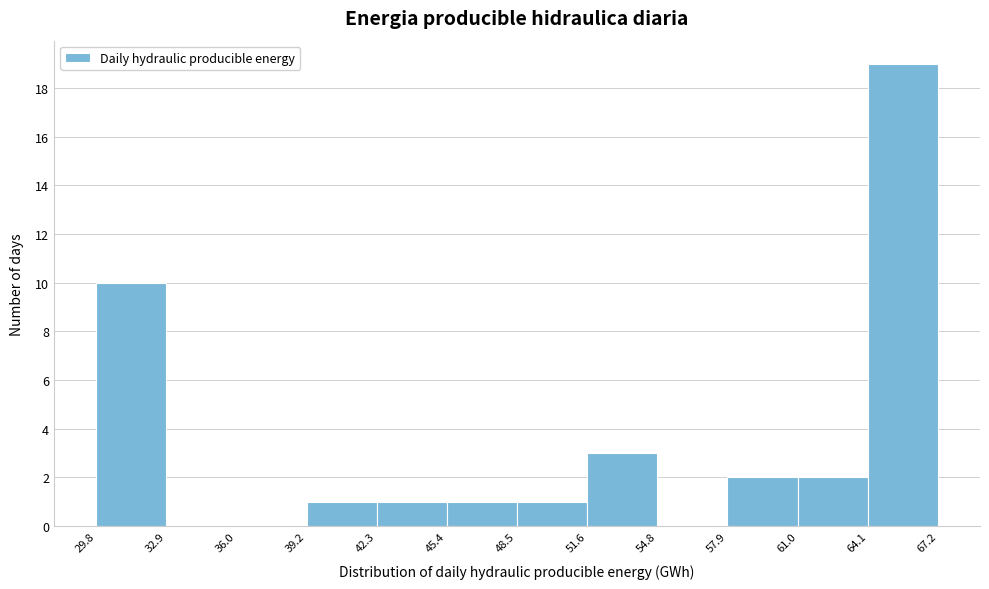

Reading left to right, list every bar in this chart as the range it spans on the x-axis followed by its height. The values are not printed on the chart, so give them approximately, as read against the axis.

29.8 to 32.9: 10
32.9 to 36.0: 0
36.0 to 39.2: 0
39.2 to 42.3: 1
42.3 to 45.4: 1
45.4 to 48.5: 1
48.5 to 51.6: 1
51.6 to 54.8: 3
54.8 to 57.9: 0
57.9 to 61.0: 2
61.0 to 64.1: 2
64.1 to 67.2: 19